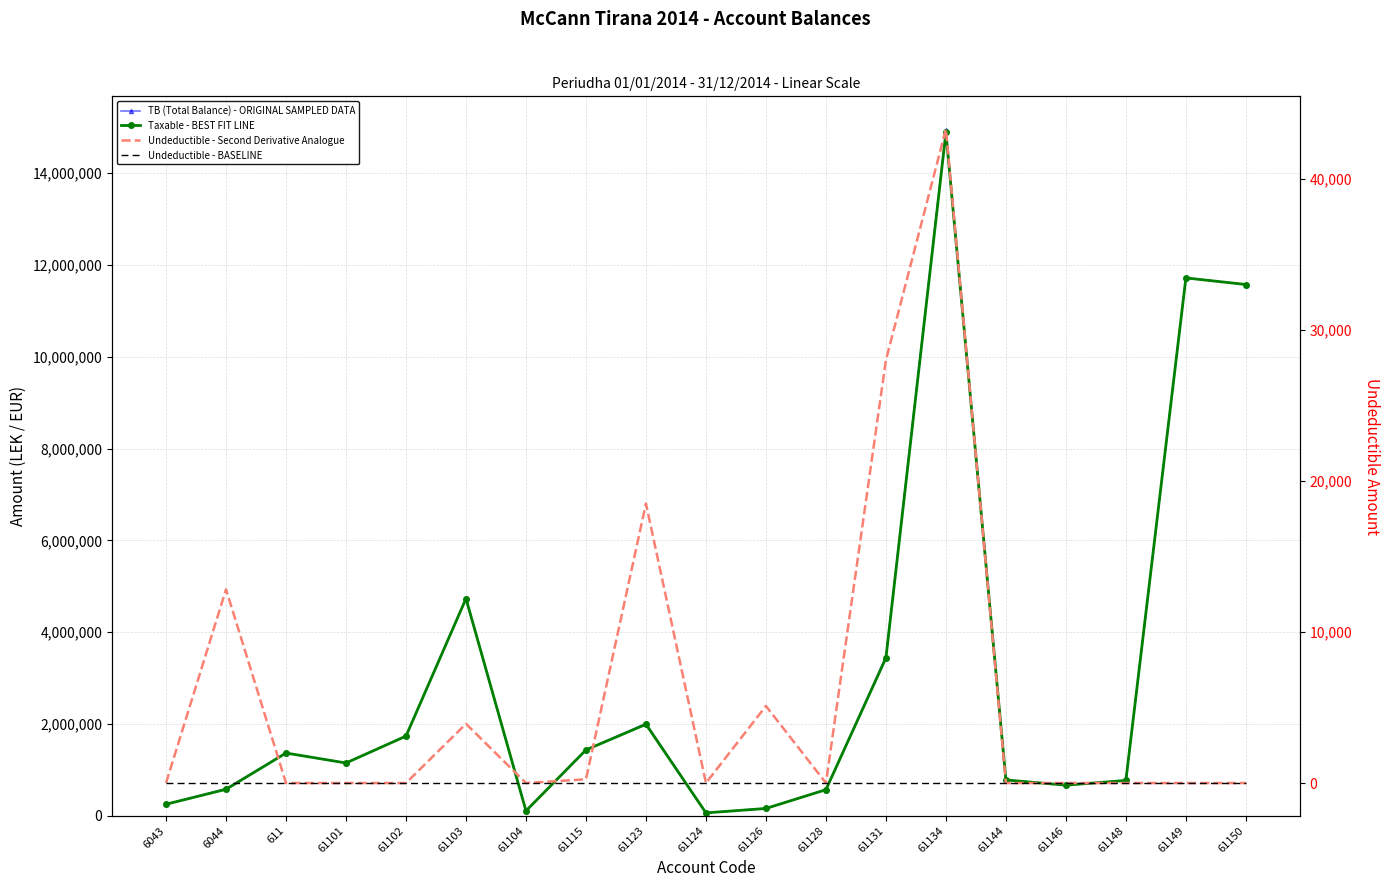

Where is TB (Total Balance) - ORIGINAL SAMPLED DATA nearest to the value 7496485?

61103